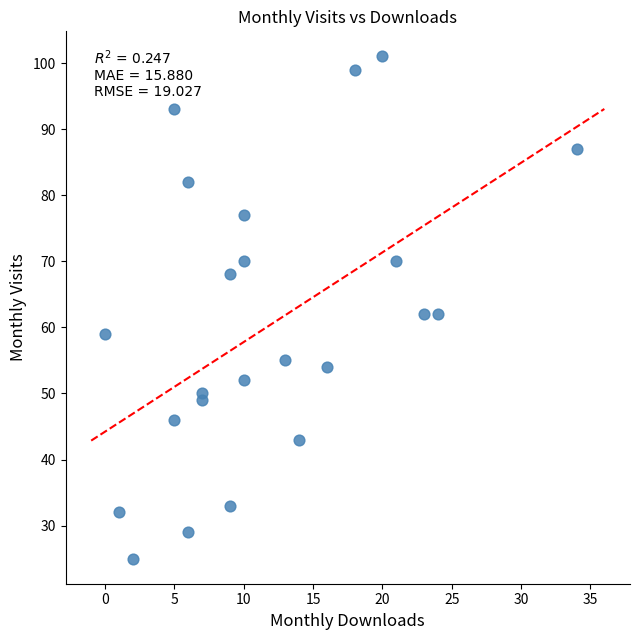

What is the range of X values (max minus min)?

34